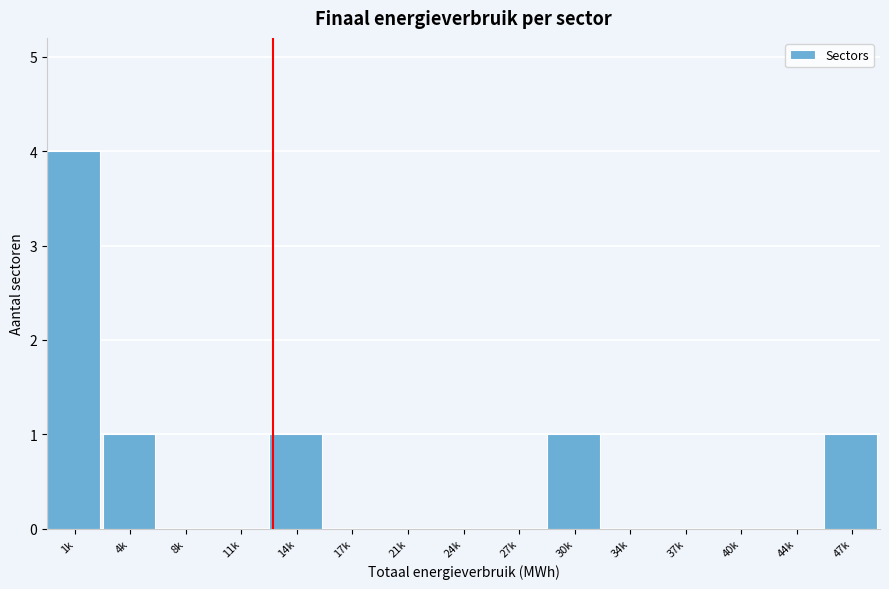

Reading left to right, transcribe all the data shown in this chart.

1k=4	4k=1	8k=0	11k=0	14k=1	17k=0	21k=0	24k=0	27k=0	30k=1	34k=0	37k=0	40k=0	44k=0	47k=1